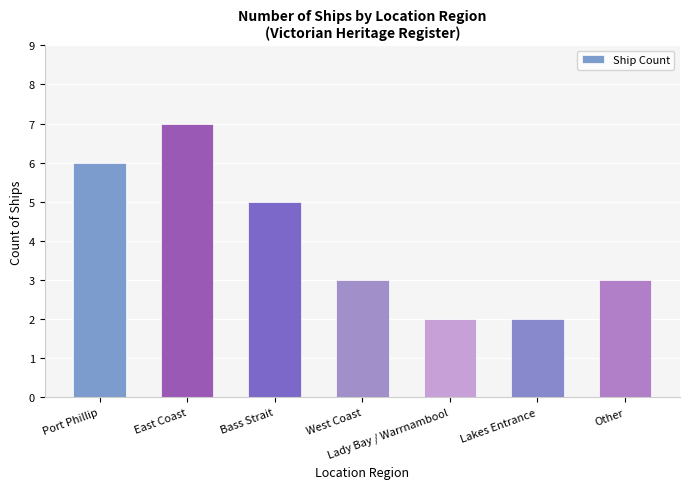

How many distinct data groups are displayed?

1